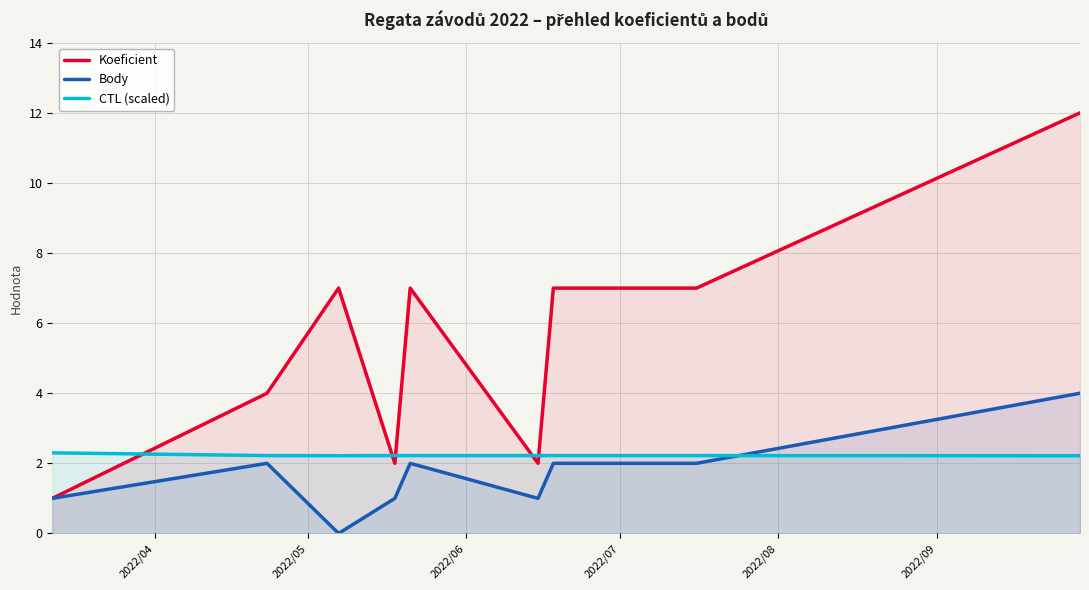

Which series has the widest spread of values?

Koeficient